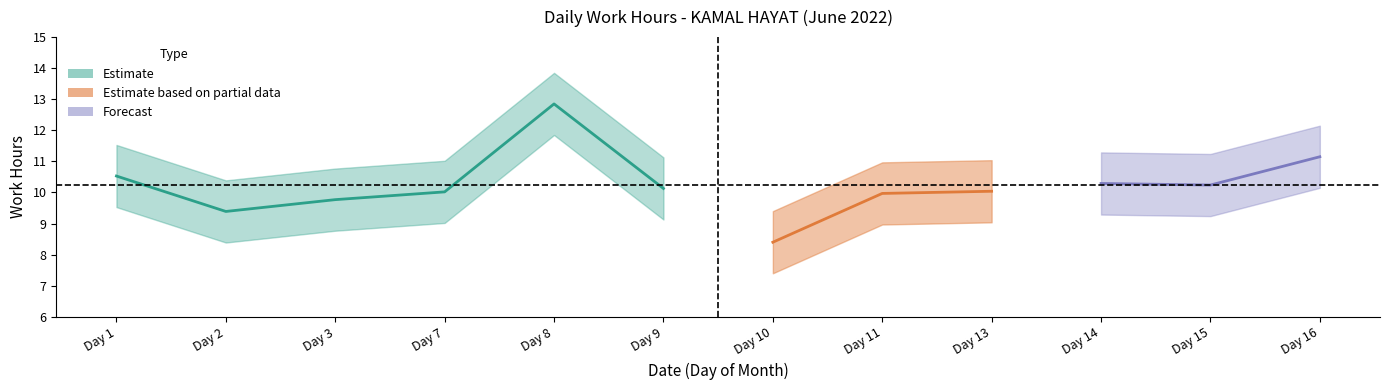

Is this an area chart (filled region under the line)?

No